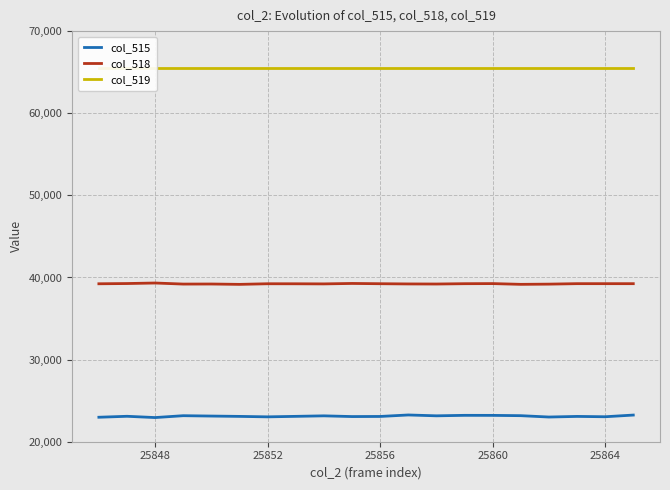

True or false: col_515 has a value of 9170 at 25848.

False